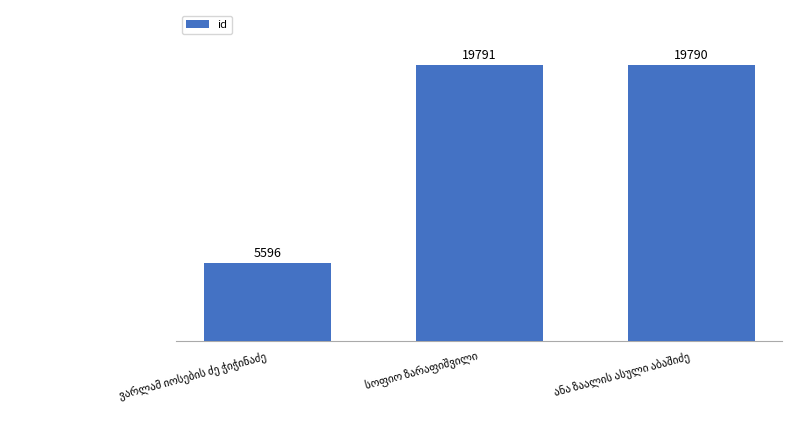

What is the value of the 1st bar from the left?

5596